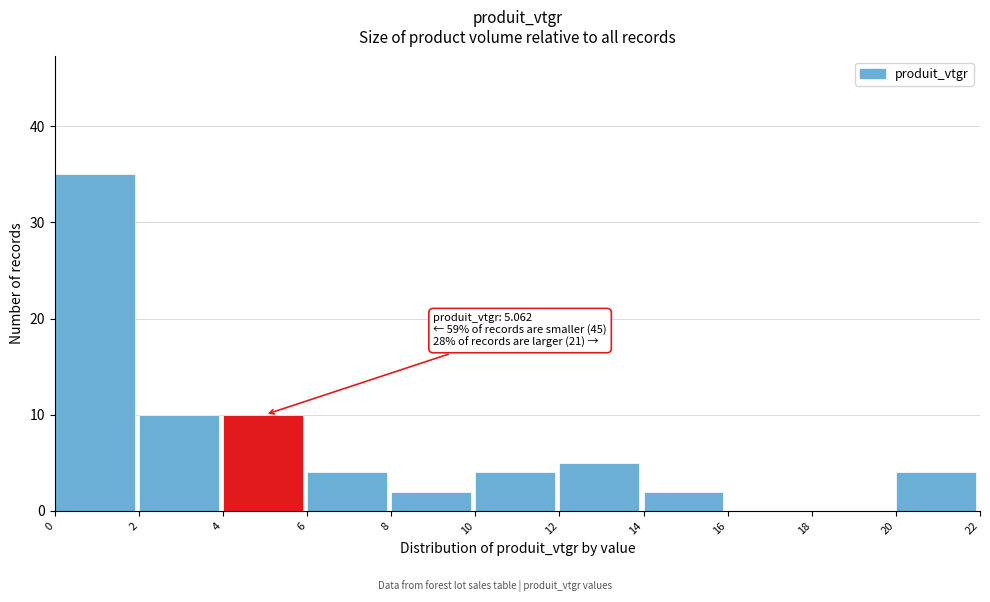

Over which range of the x-axis is the bar tallest?

0 to 2